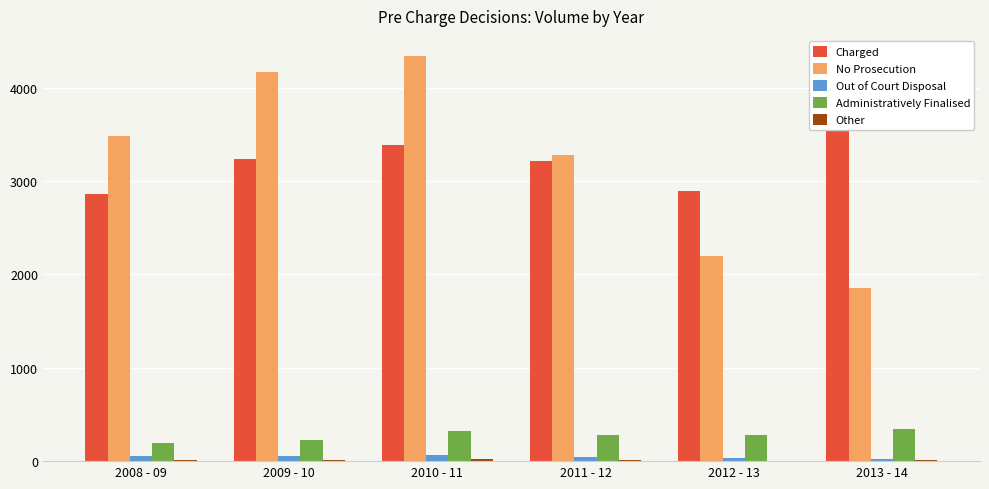

Which has a higher value, 2011 - 12 or 2008 - 09?

2011 - 12